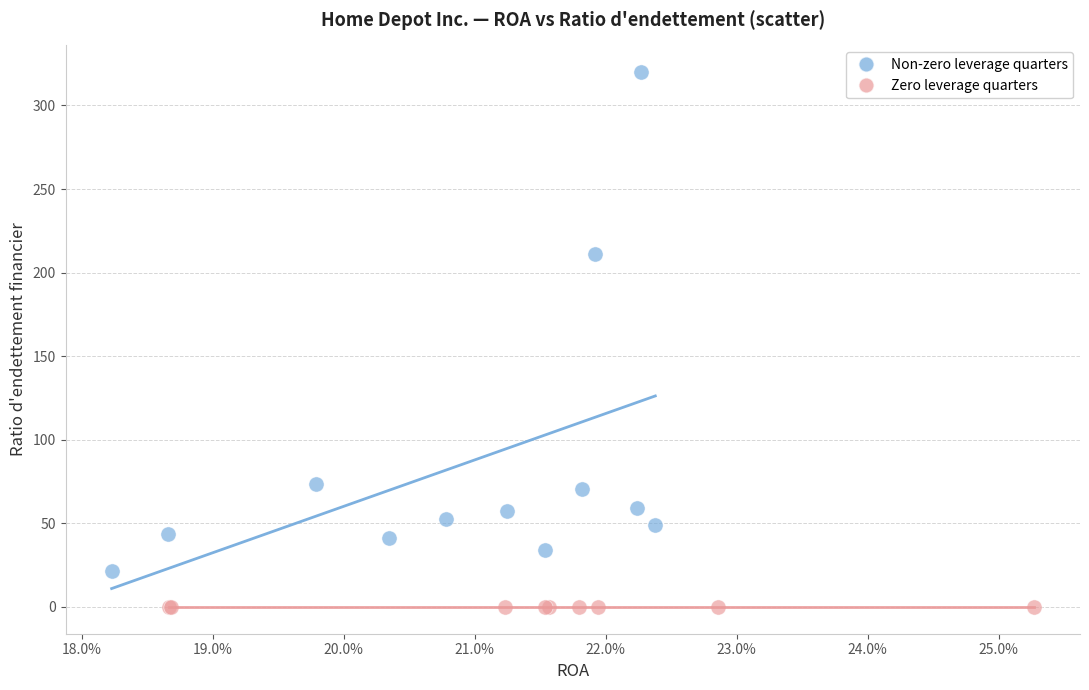

Which series contains the highest Y value?

Non-zero leverage quarters